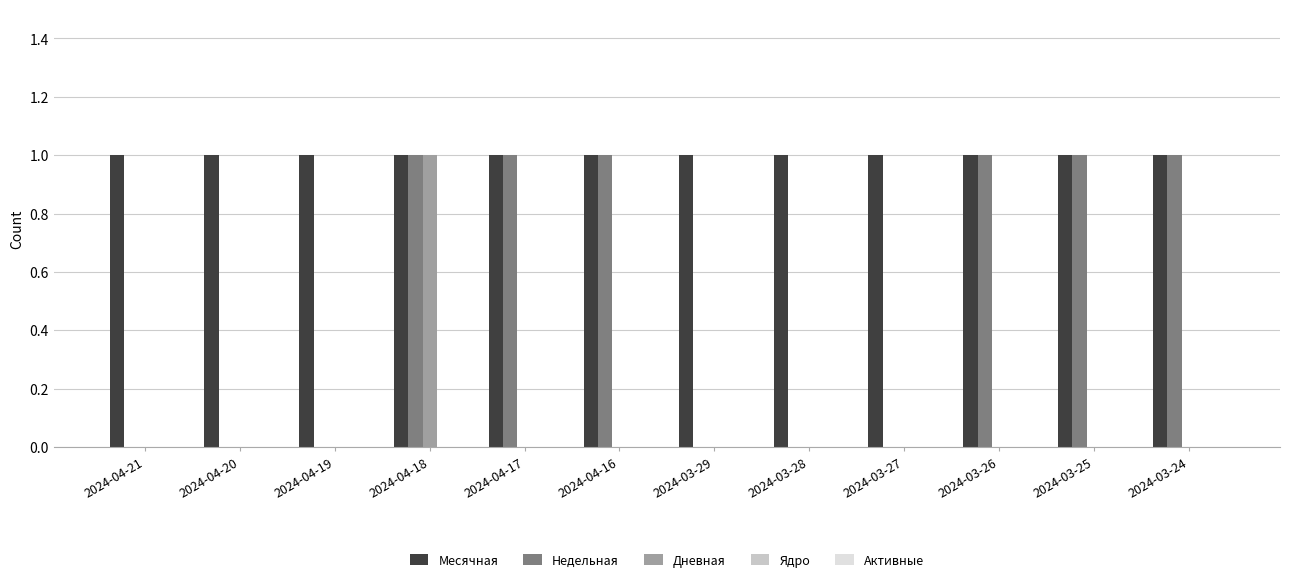

At which category is the sum across all series the highest?

2024-04-18